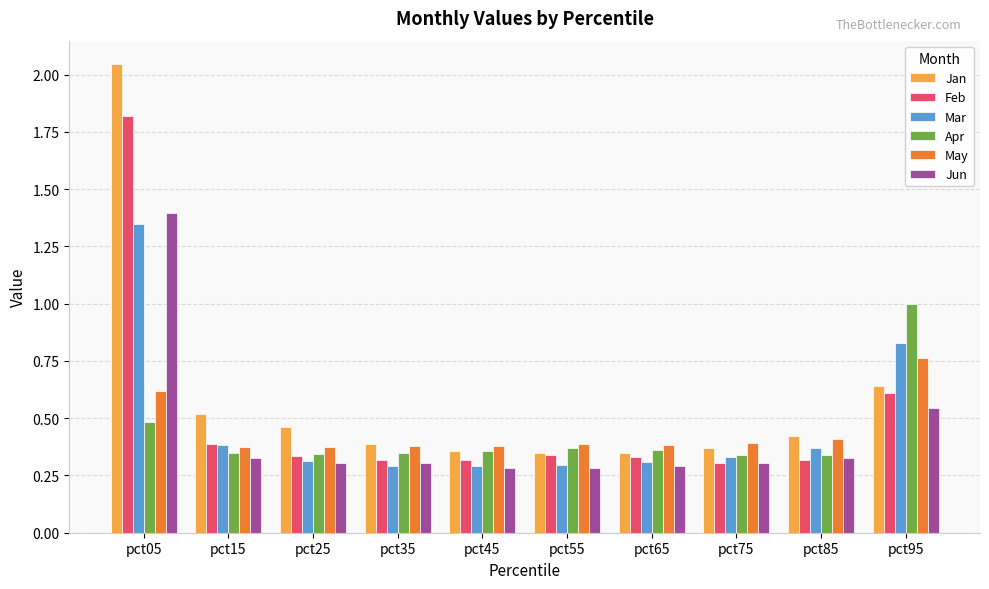

Which category has the highest value in the May series?

pct95